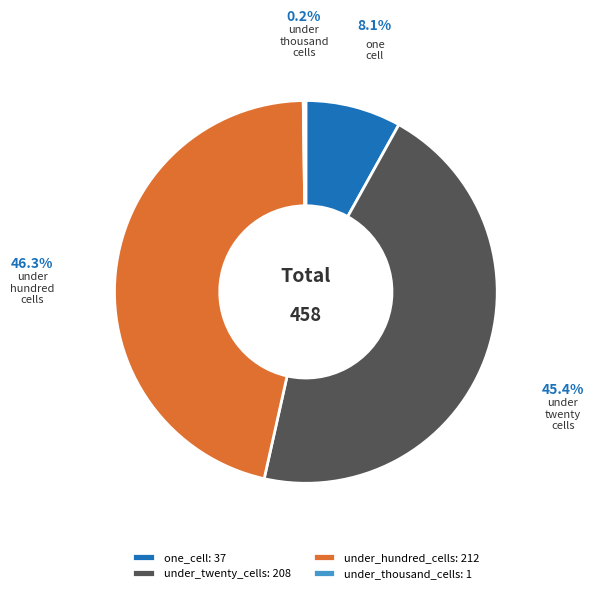

To the nearest percent, what is the average slice percentage?

25%